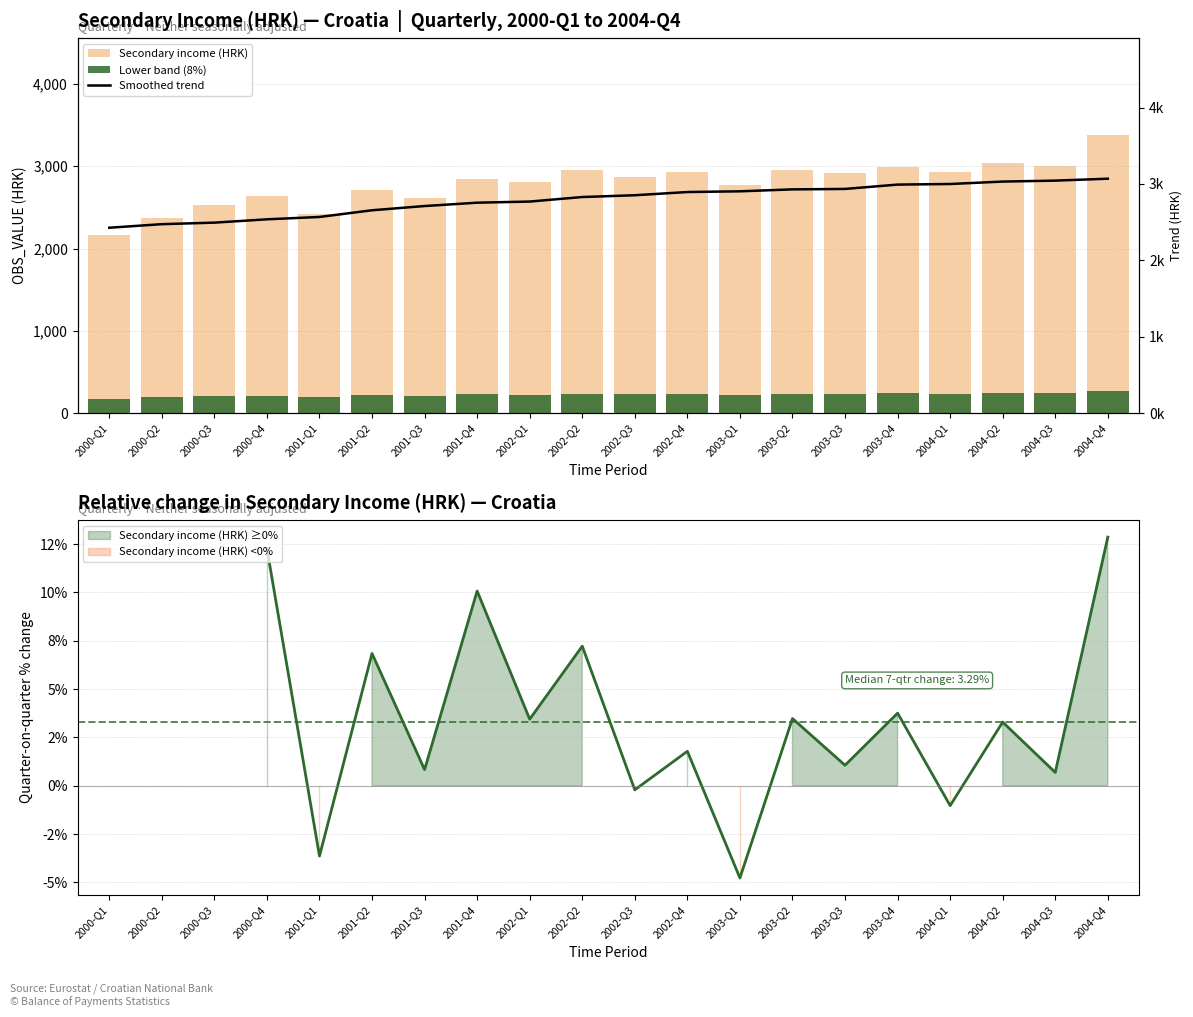

What is the maximum value for Secondary income (HRK)?

3376.0